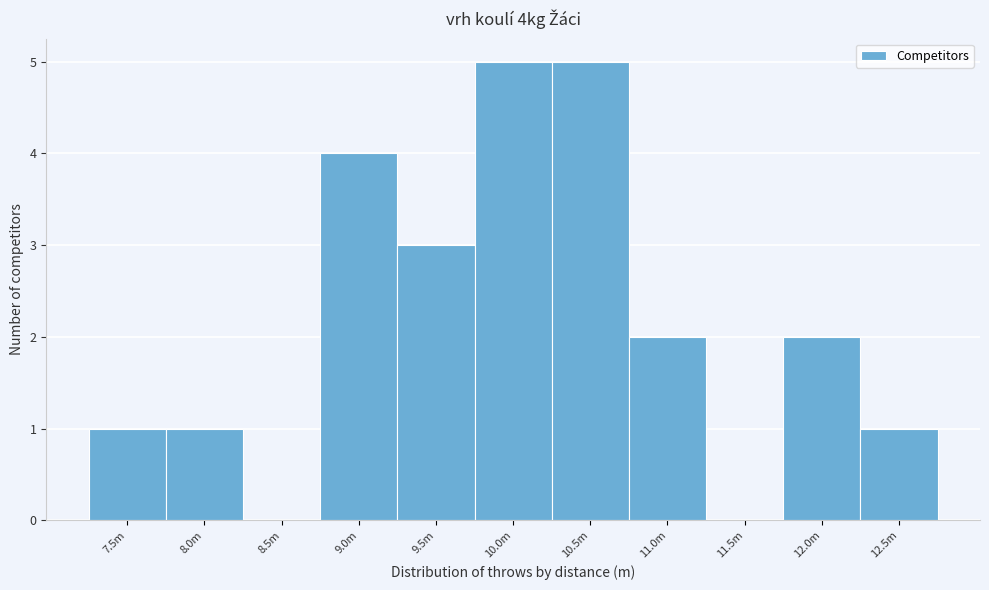

Reading right to left, extract all data points from this chart.

12.5m=1	12.0m=2	11.5m=0	11.0m=2	10.5m=5	10.0m=5	9.5m=3	9.0m=4	8.5m=0	8.0m=1	7.5m=1